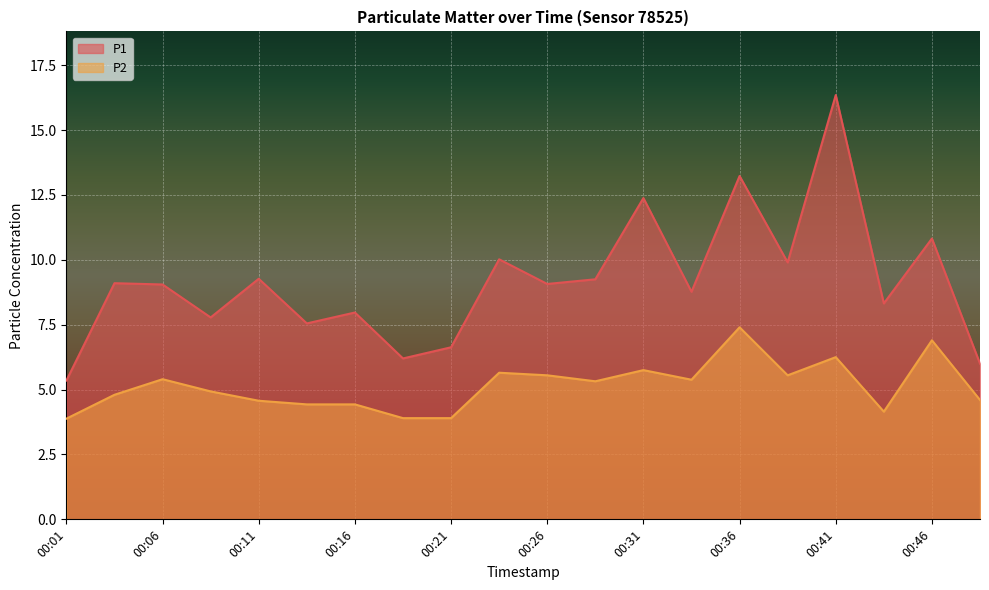

How many data points in P2 are less than 5?

10